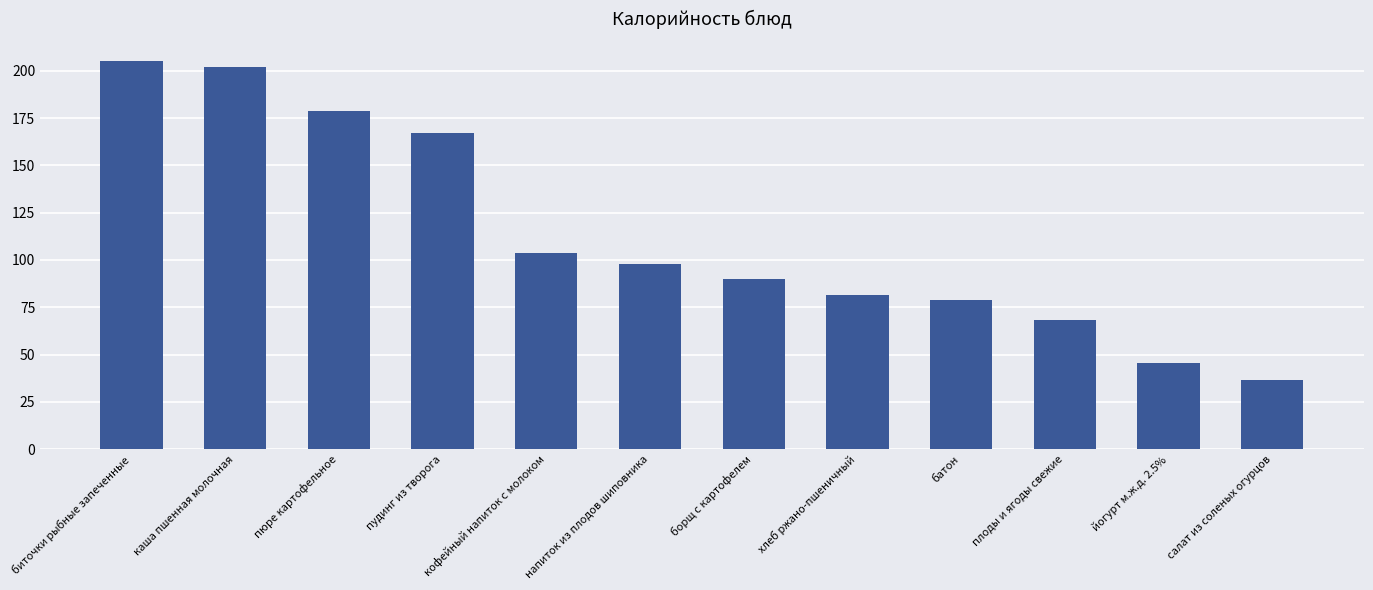

List the labels in order of value, smallest first.

салат из соленых огурцов, йогурт м.ж.д. 2.5%, плоды и ягоды свежие, батон, хлеб ржано-пшеничный, борщ с картофелем, напиток из плодов шиповника, кофейный напиток с молоком, пудинг из творога, пюре картофельное, каша пшенная молочная, биточки рыбные запеченные